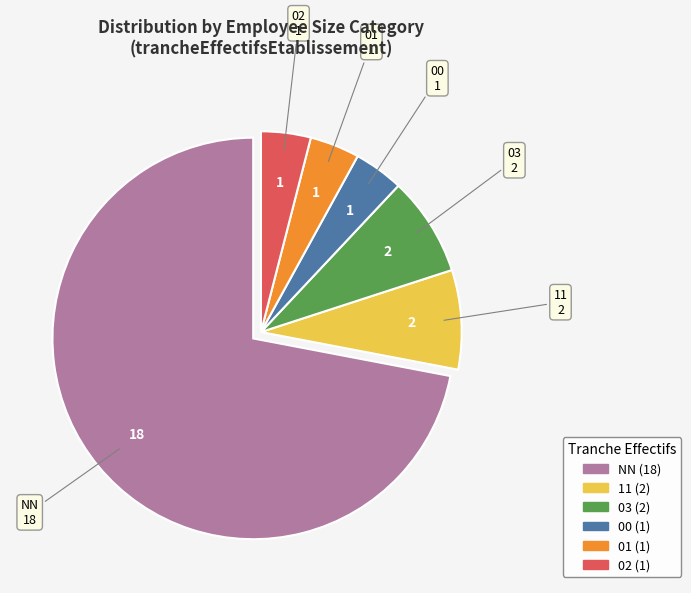

Does any single category account for the majority?

Yes